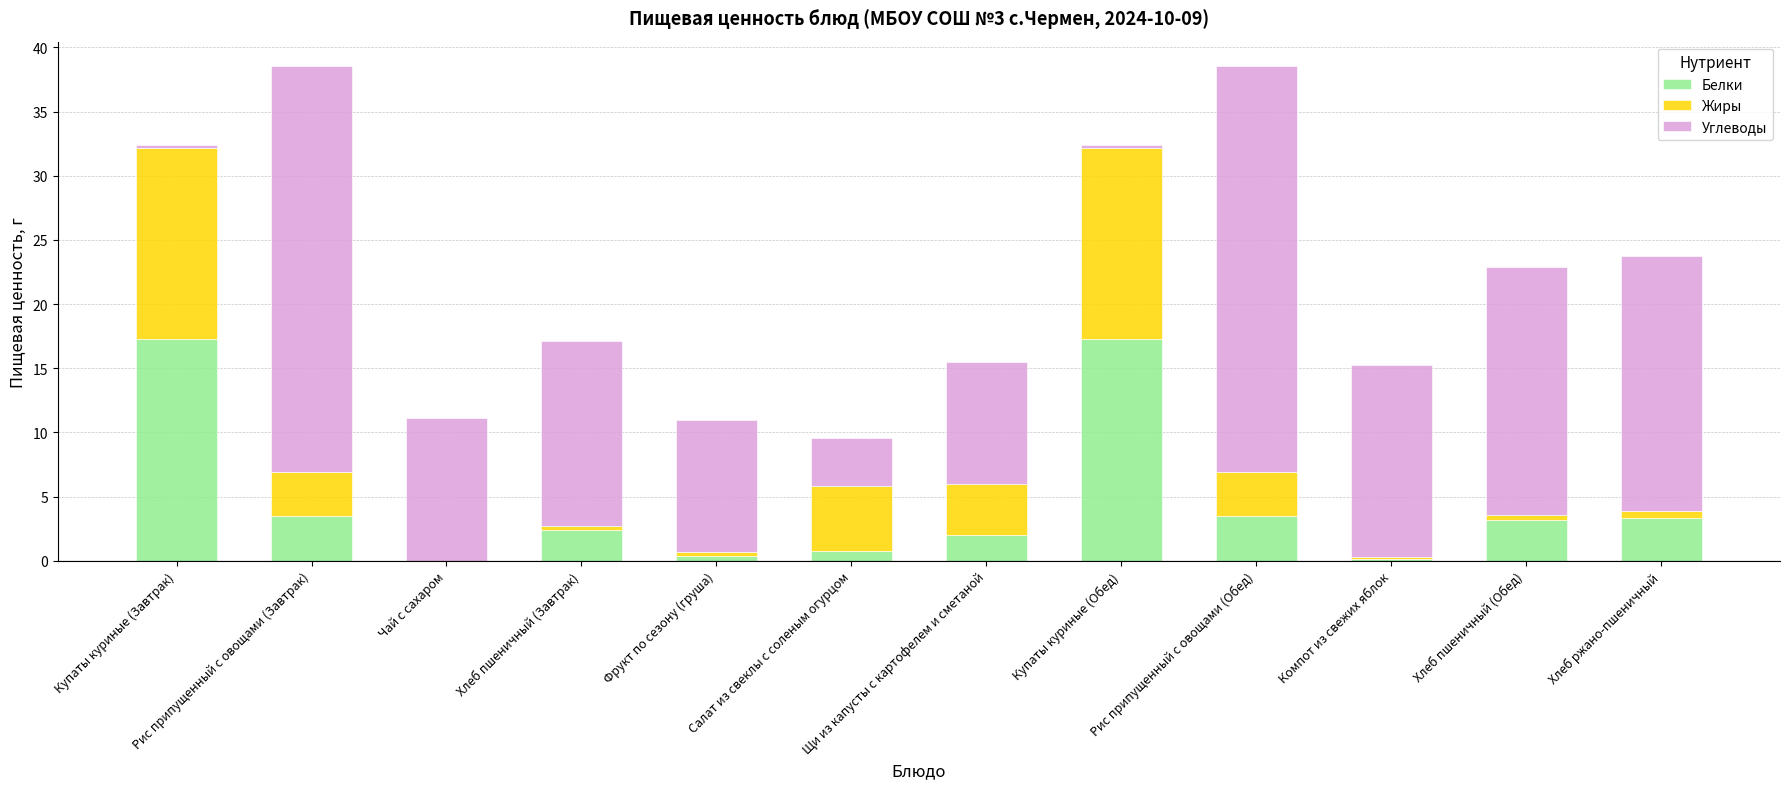

The value of Белки at Купаты куриные (Завтрак) is 17.3. True or false?

True